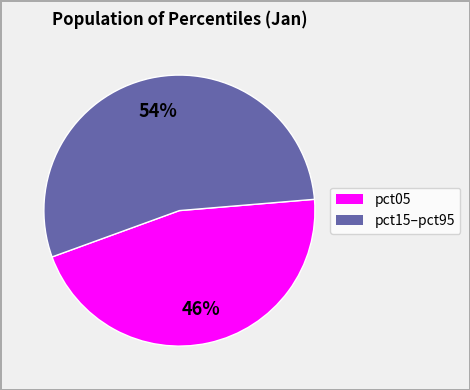

Does any single category account for the majority?

Yes